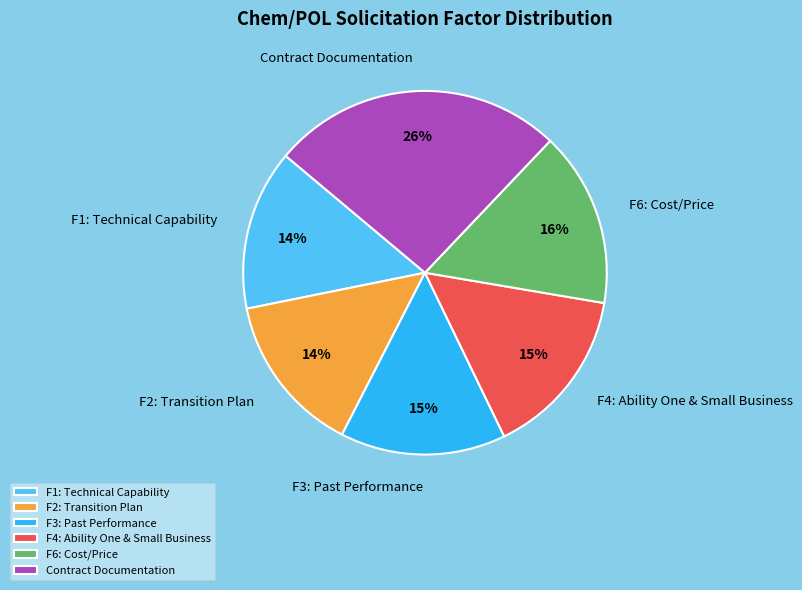

How many slices are in this pie chart?

6